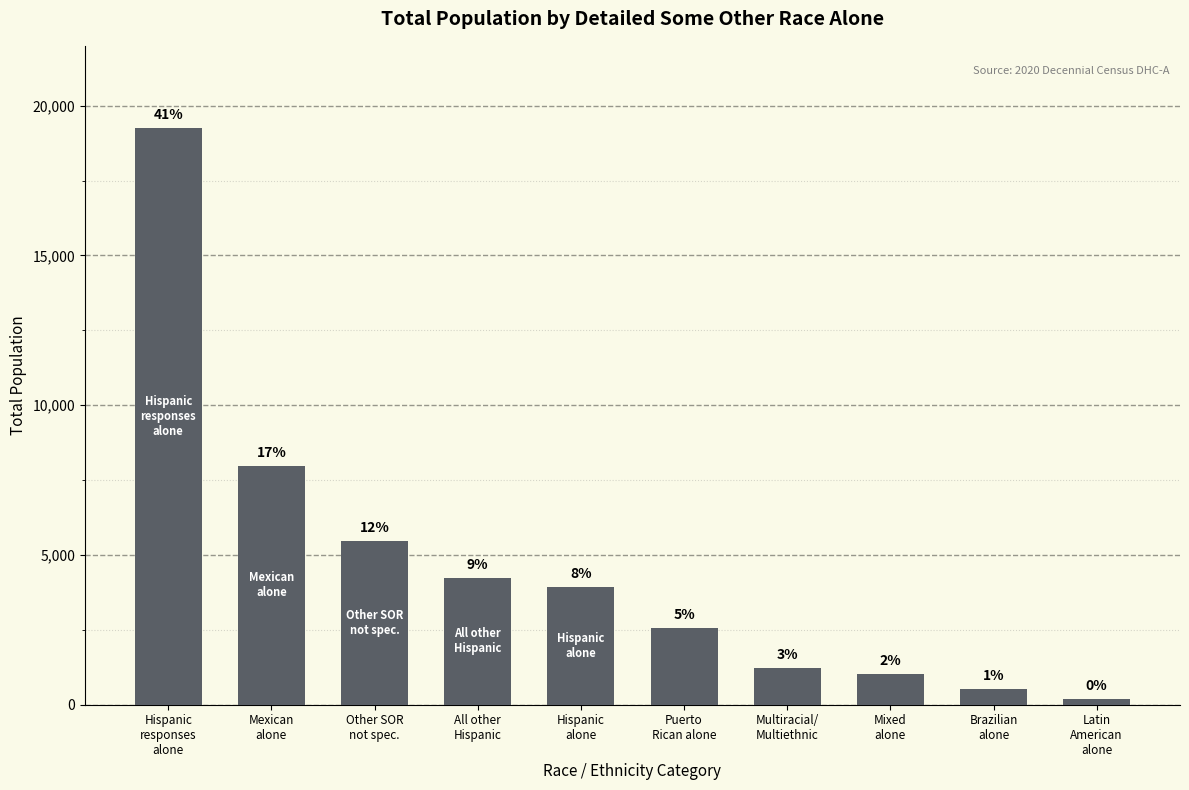

What is the label of the 8th bar from the right?

Other SOR
not spec.